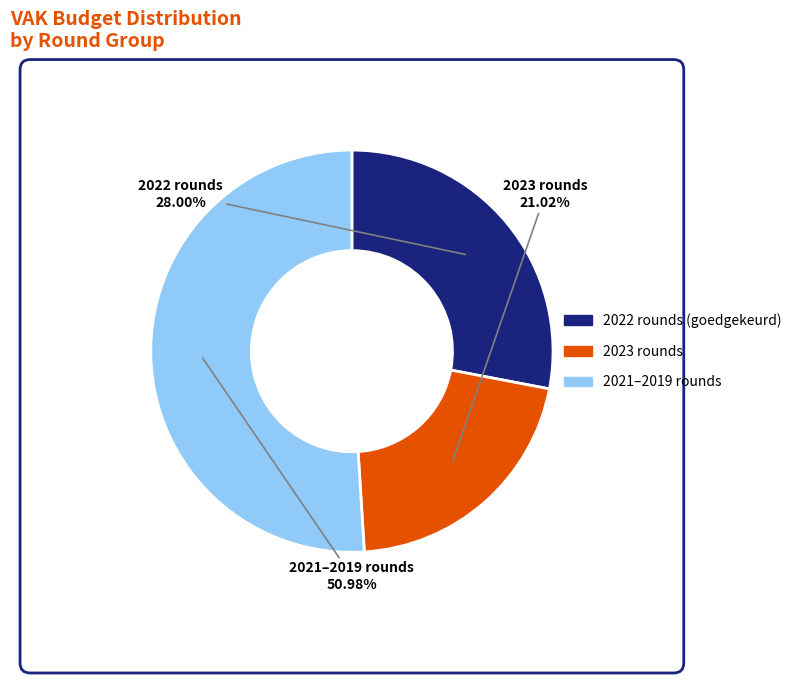

Is there a majority slice in this chart?

Yes